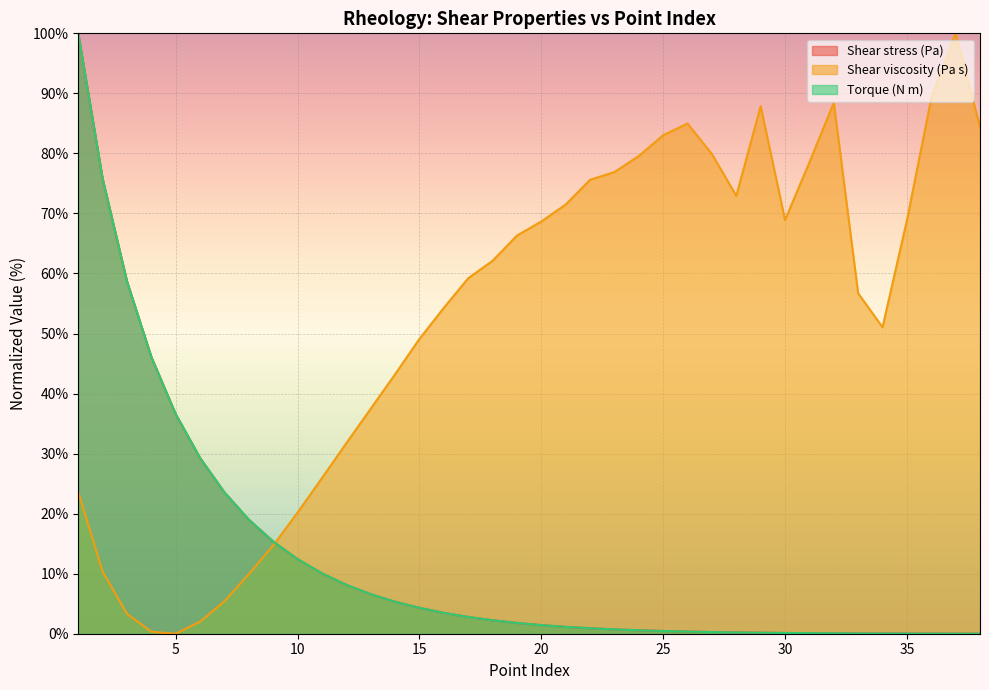

Is it true that Shear stress (Pa) equals 0.3 at 28?

False